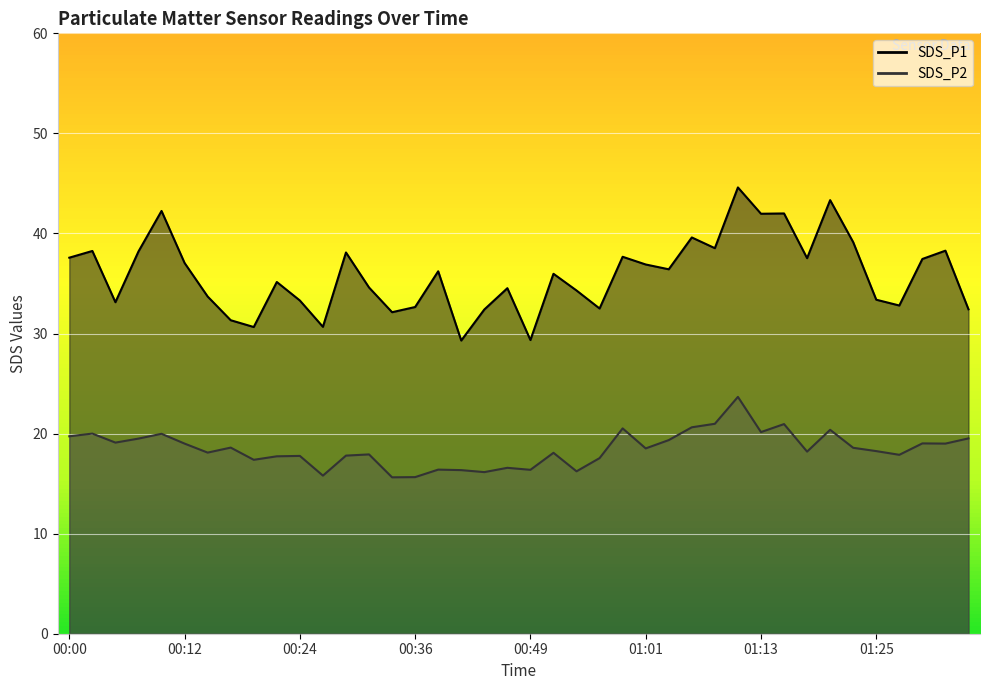

Where is SDS_P1 nearest to the value 36?

00:51